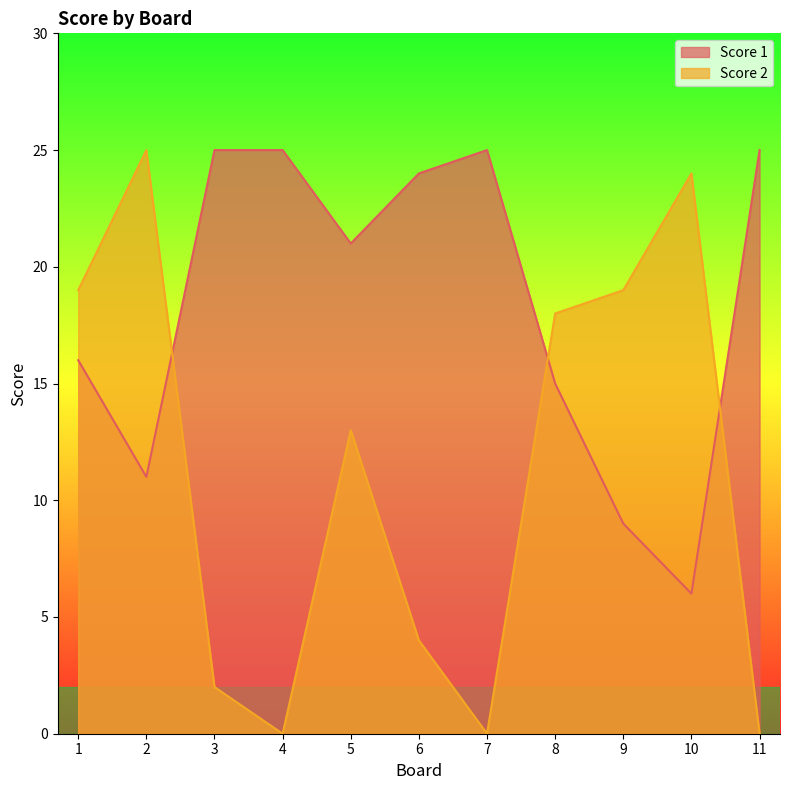

Reading left to right, extract all data points from this chart.

Score 1: 16	11	25	25	21	24	25	15	9	6	25
Score 2: 19	25	2	0	13	4	0	18	19	24	0